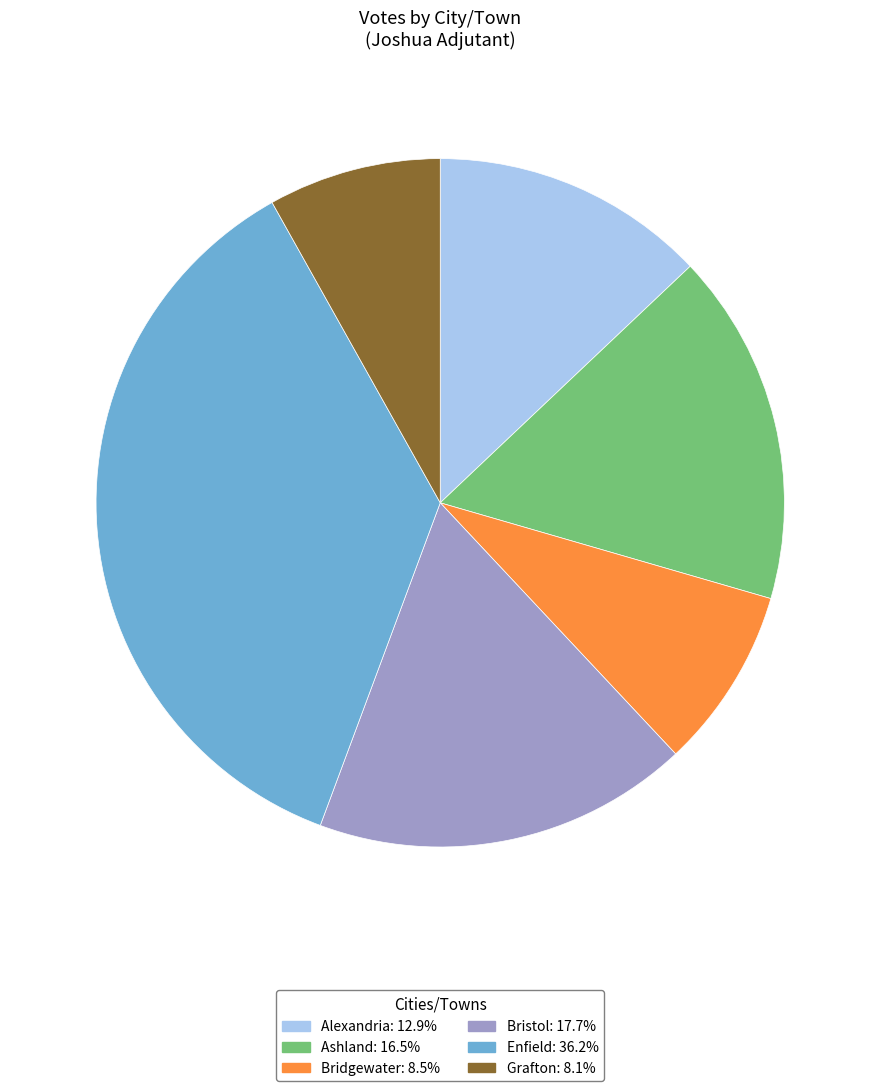

True or false: Bristol accounts for 4% of the total.

False